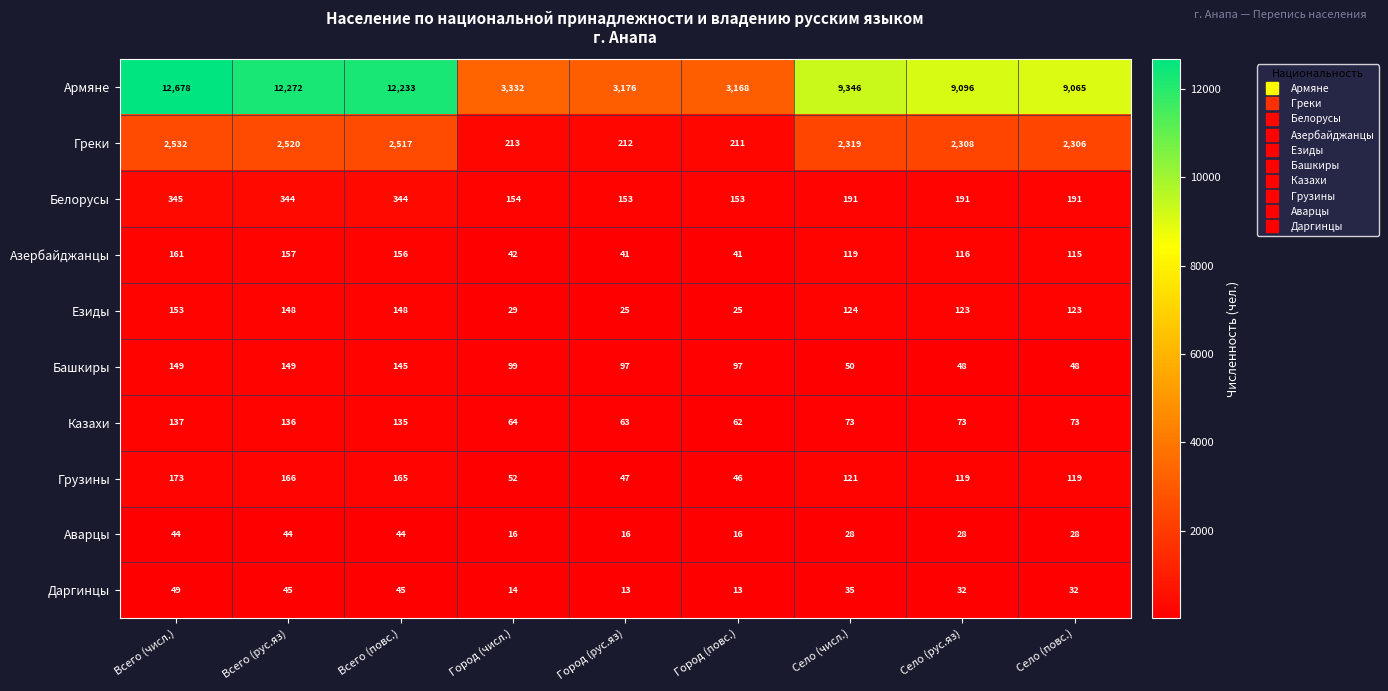

Which series has the largest range (max minus min)?

Армяне